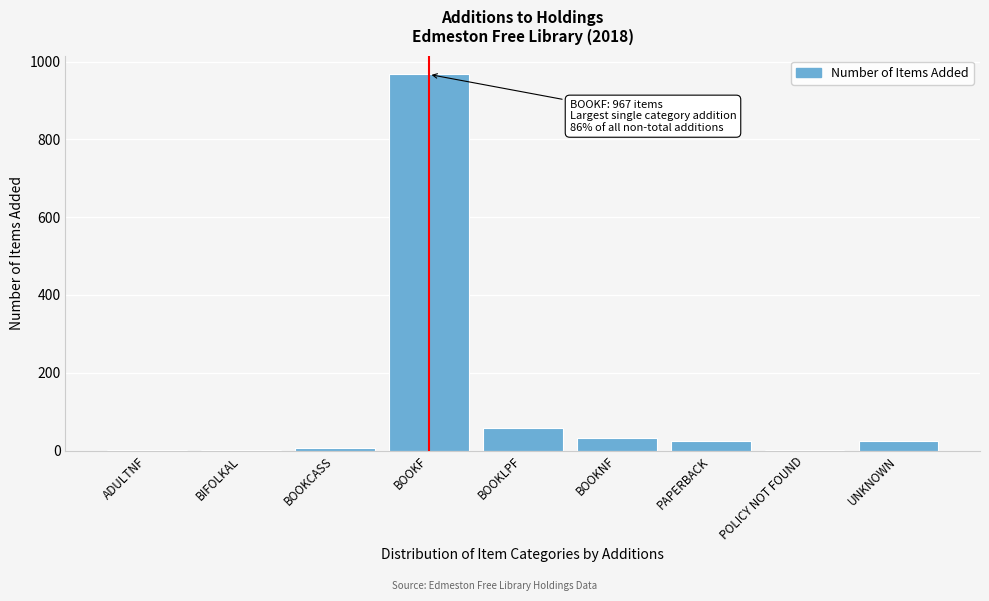

At which label is the value closest to 484?

BOOKLPF